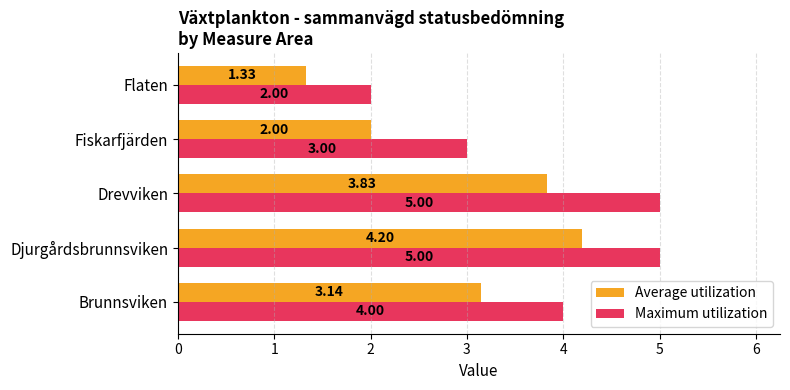

Rank the series by their average value, from lowest to highest.

Average utilization, Maximum utilization